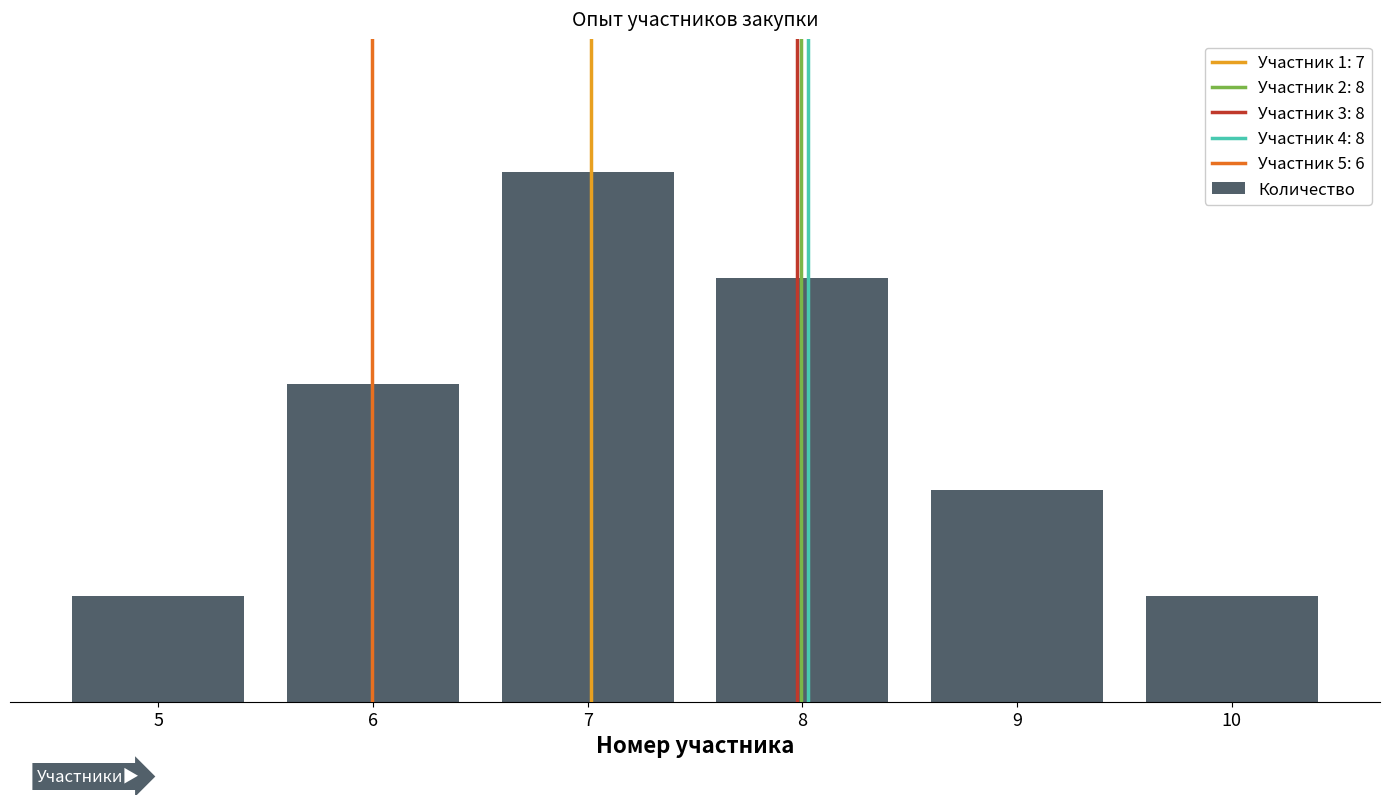

Where is the data nearest to the value 3?

6